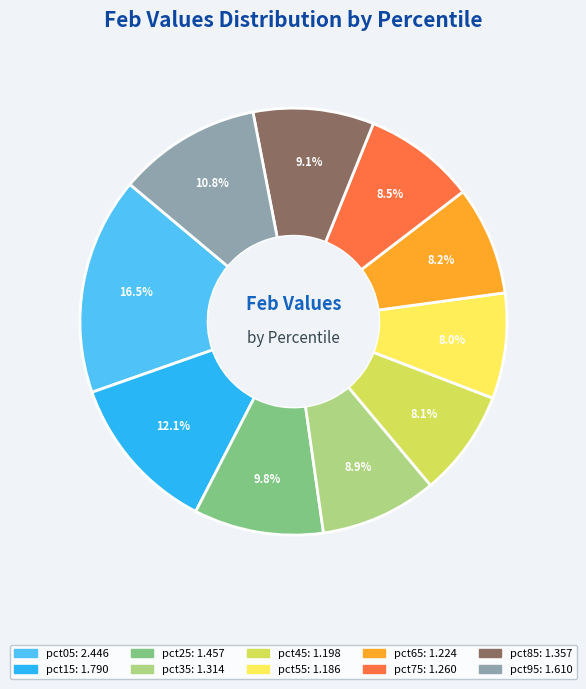

What portion of the pie excludes pct15?

87.9%